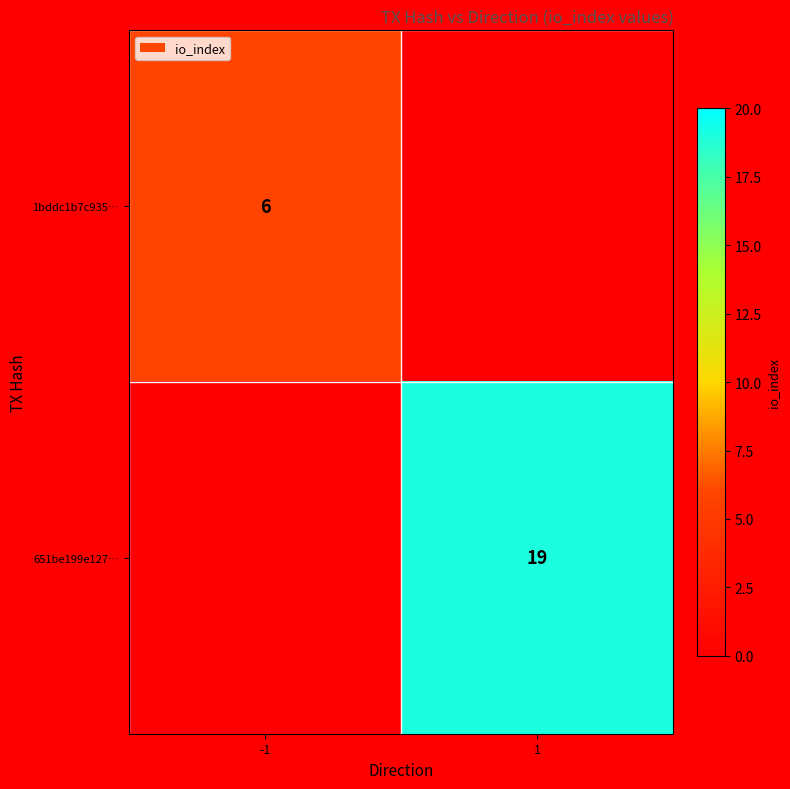

How many data points does each series have?

2